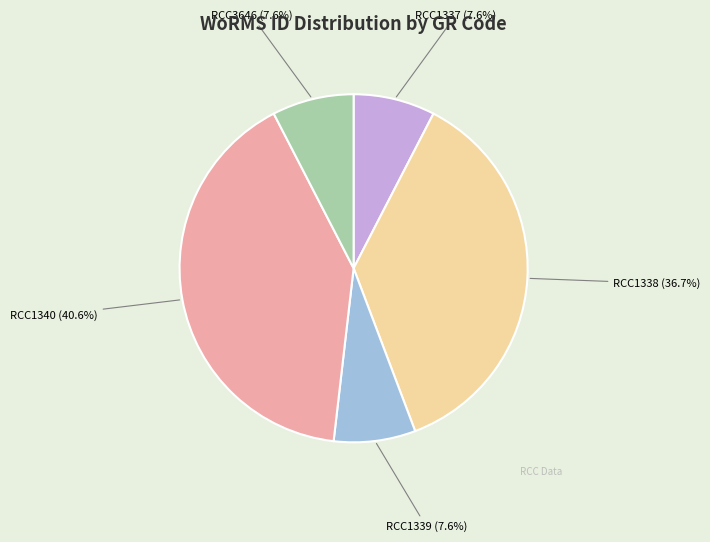

To the nearest percent, what portion does RCC1338 represent?

37%